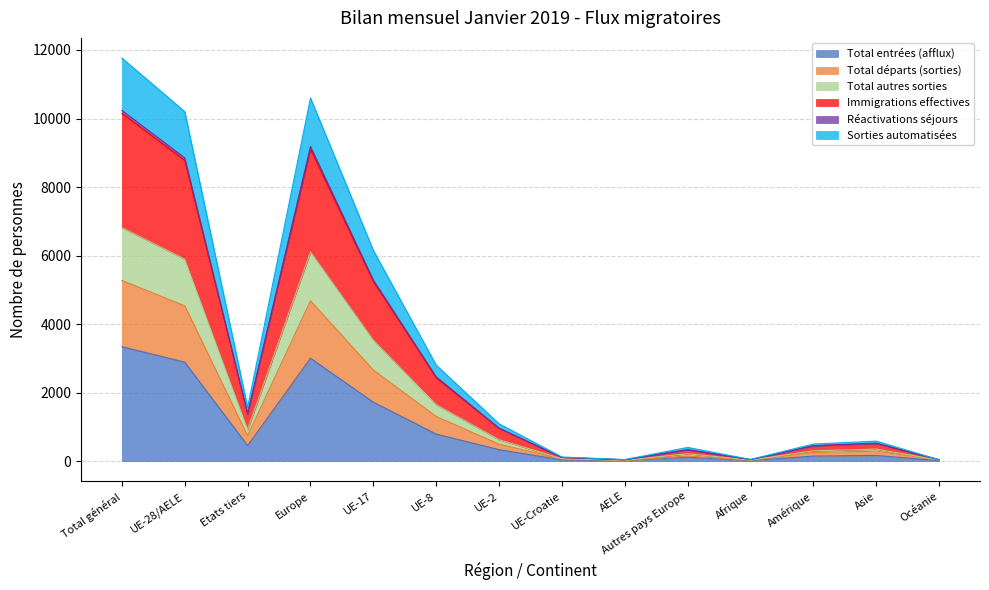

The value of Total entrées (afflux) at Total général is 1994. True or false?

False